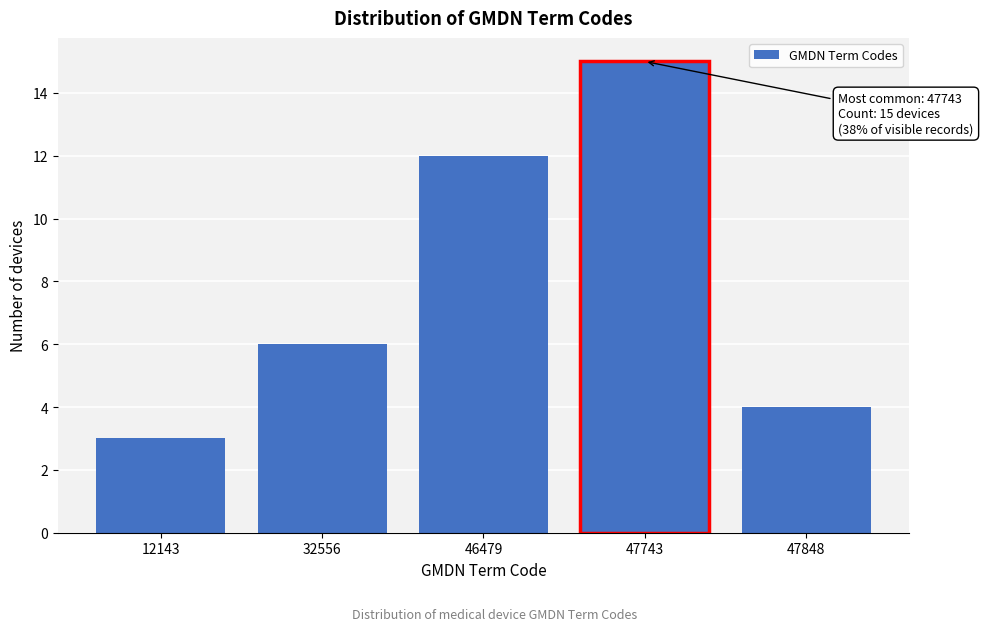

Reading left to right, list all the values displayed in this chart.

3	6	12	15	4